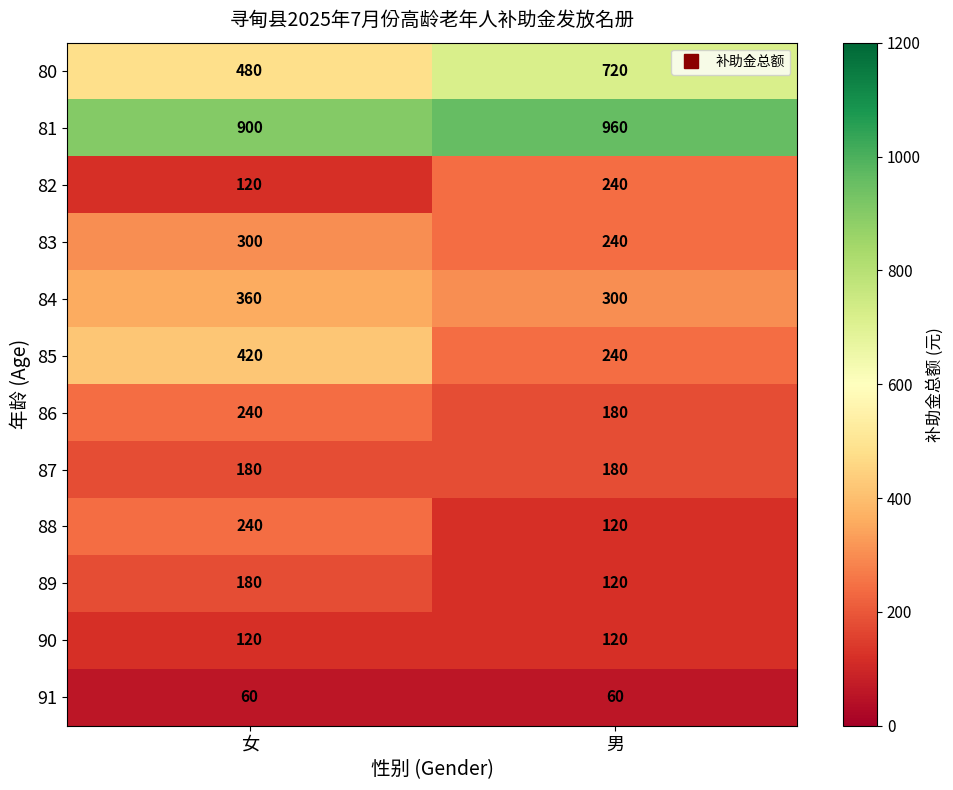

Reading right to left, transcribe all the data shown in this chart.

80: 男=720	女=480
81: 男=960	女=900
82: 男=240	女=120
83: 男=240	女=300
84: 男=300	女=360
85: 男=240	女=420
86: 男=180	女=240
87: 男=180	女=180
88: 男=120	女=240
89: 男=120	女=180
90: 男=120	女=120
91: 男=60	女=60